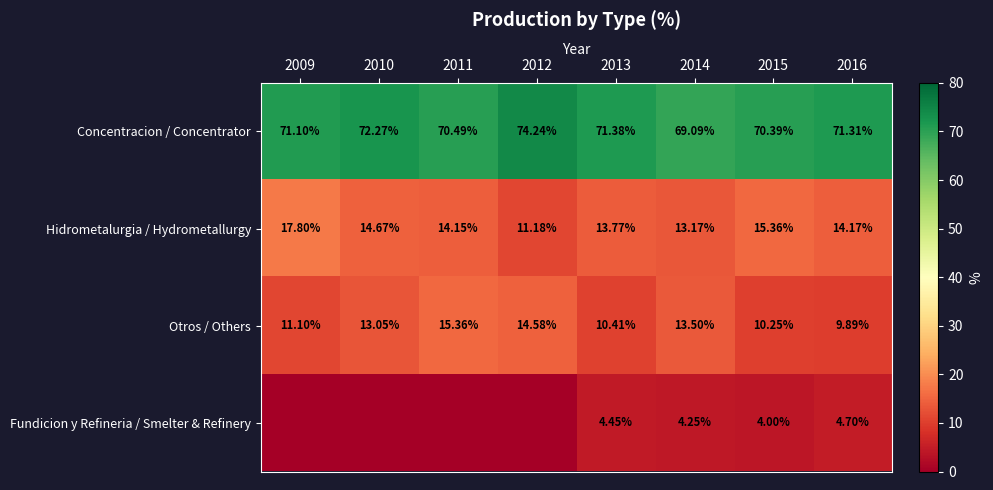

At 2016, list the series in order from smallest to largest.

Fundicion y Refineria / Smelter & Refinery, Otros / Others, Hidrometalurgia / Hydrometallurgy, Concentracion / Concentrator